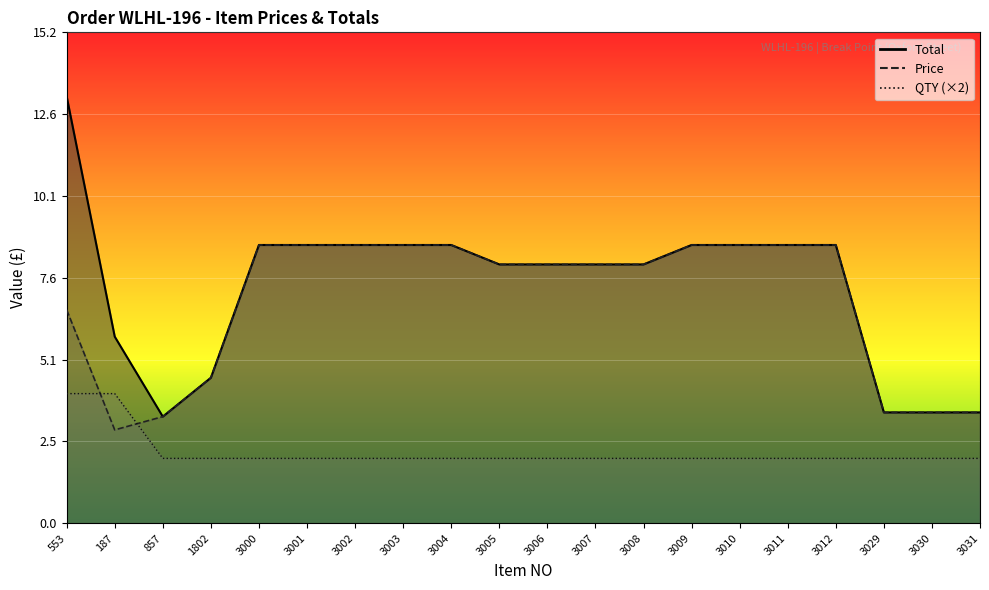

What is the maximum value for Price?

8.6